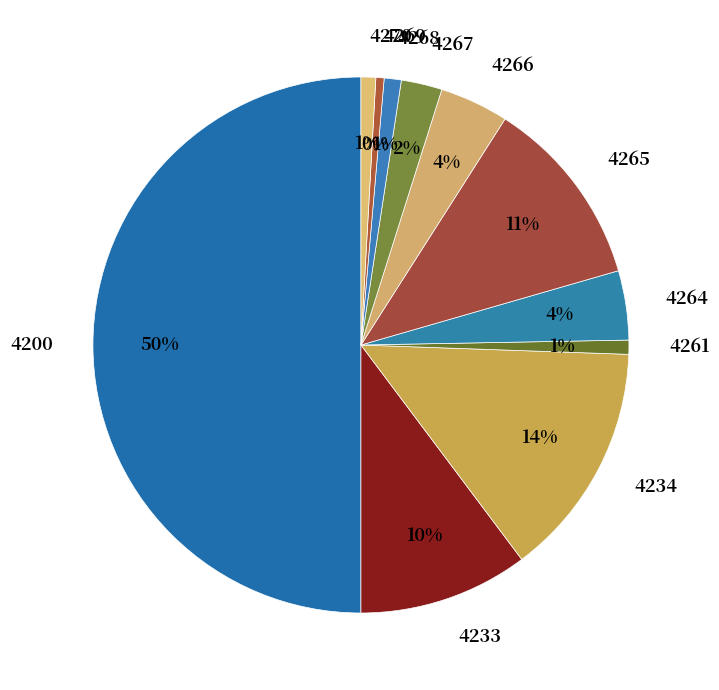

To the nearest percent, what percentage of the pie is 4265?

11%